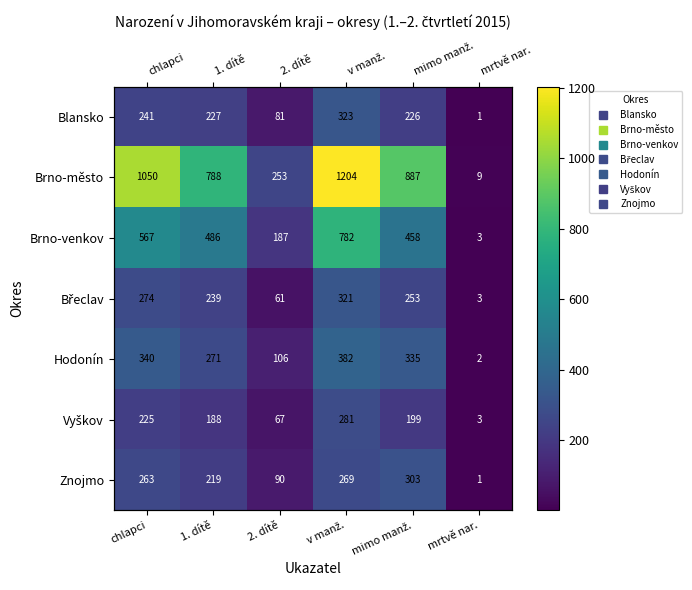

At which label does Brno-venkov first exceed 486?

chlapci